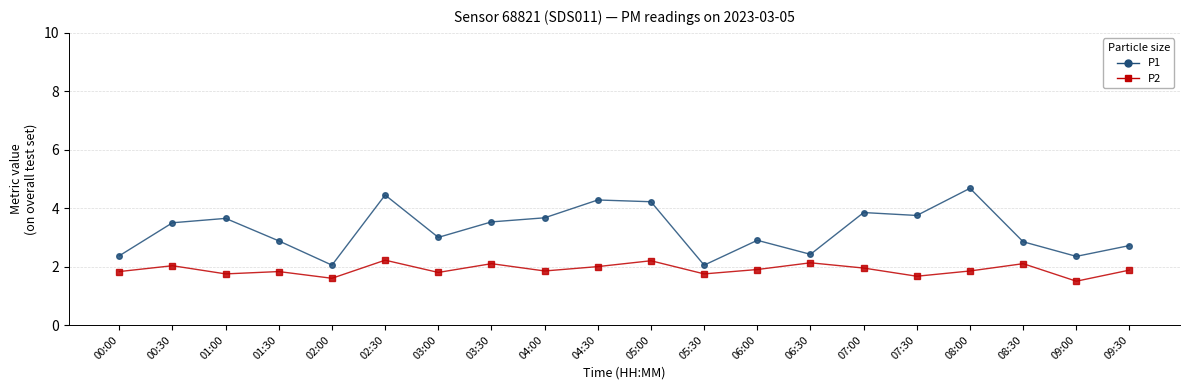

Is this an area chart (filled region under the line)?

No